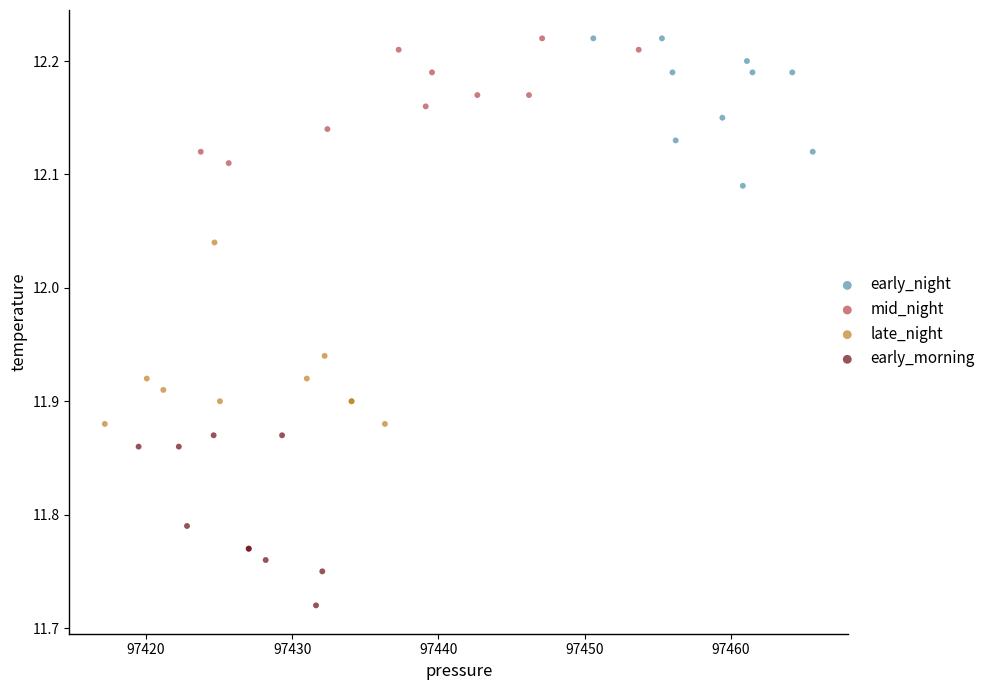

Which series contains the lowest Y value?

early_morning